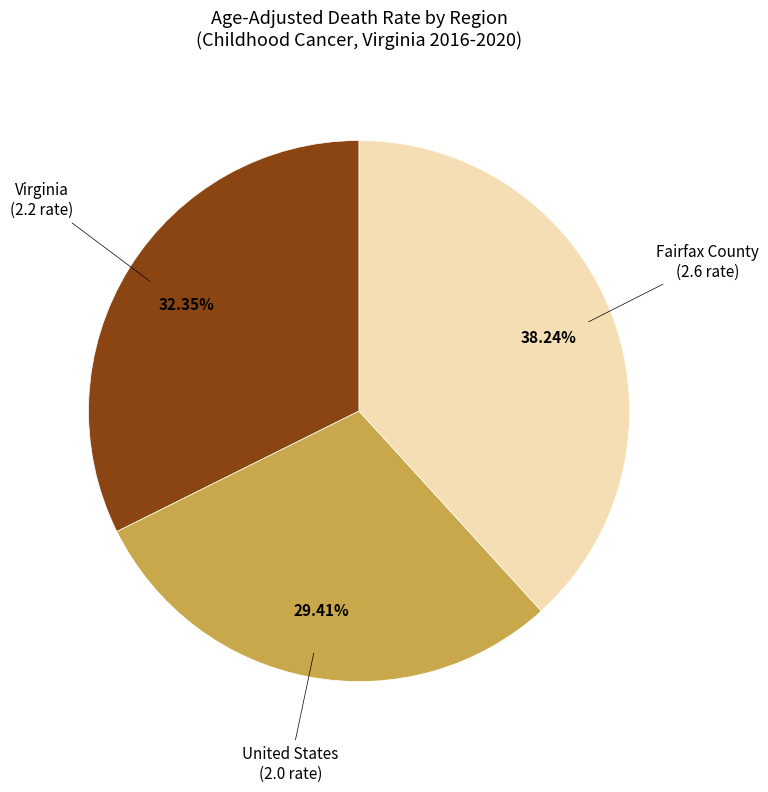

Between Fairfax County and United States, which is larger?

Fairfax County